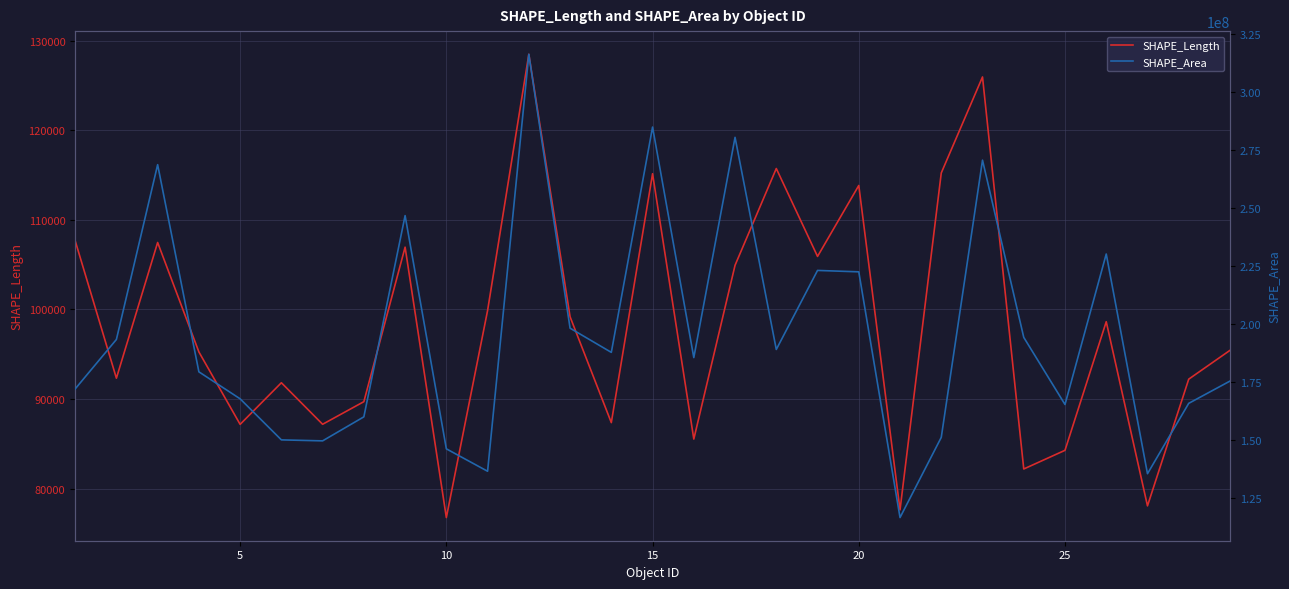

Rank the series at 15 from highest to lowest value.

SHAPE_Area, SHAPE_Length